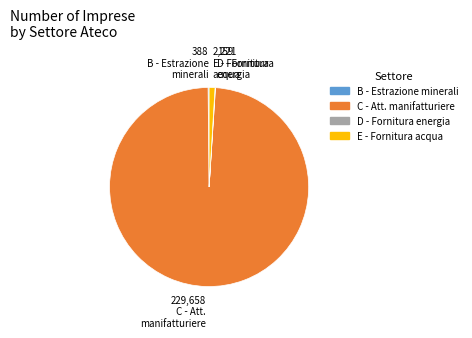

What is the largest slice in the pie chart?

C - Att. manifatturiere